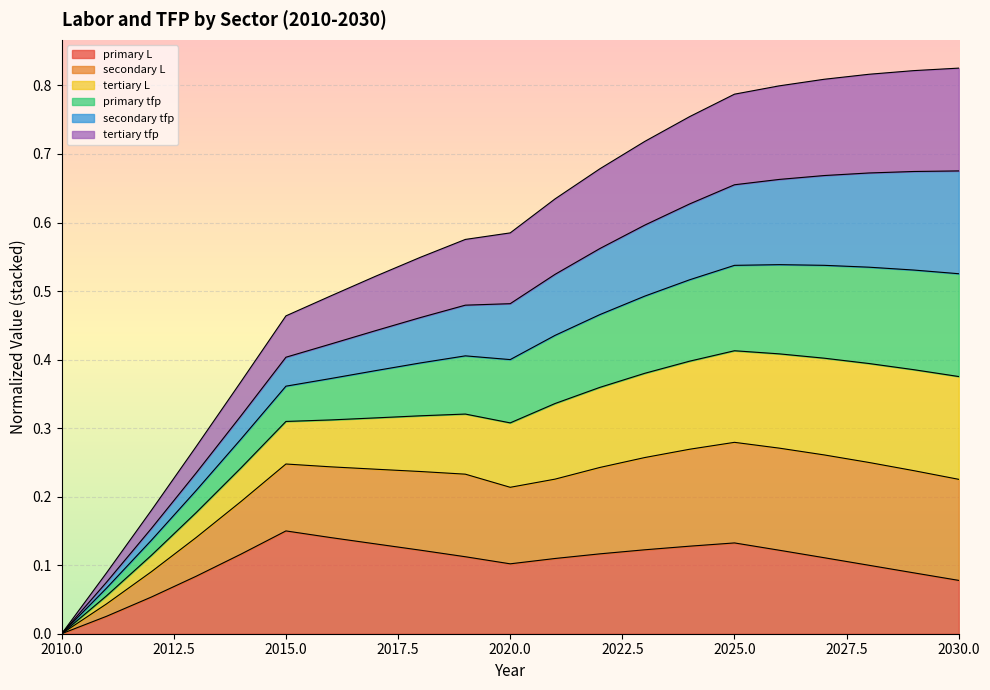

Where is primary L nearest to the value 0?

2010.0